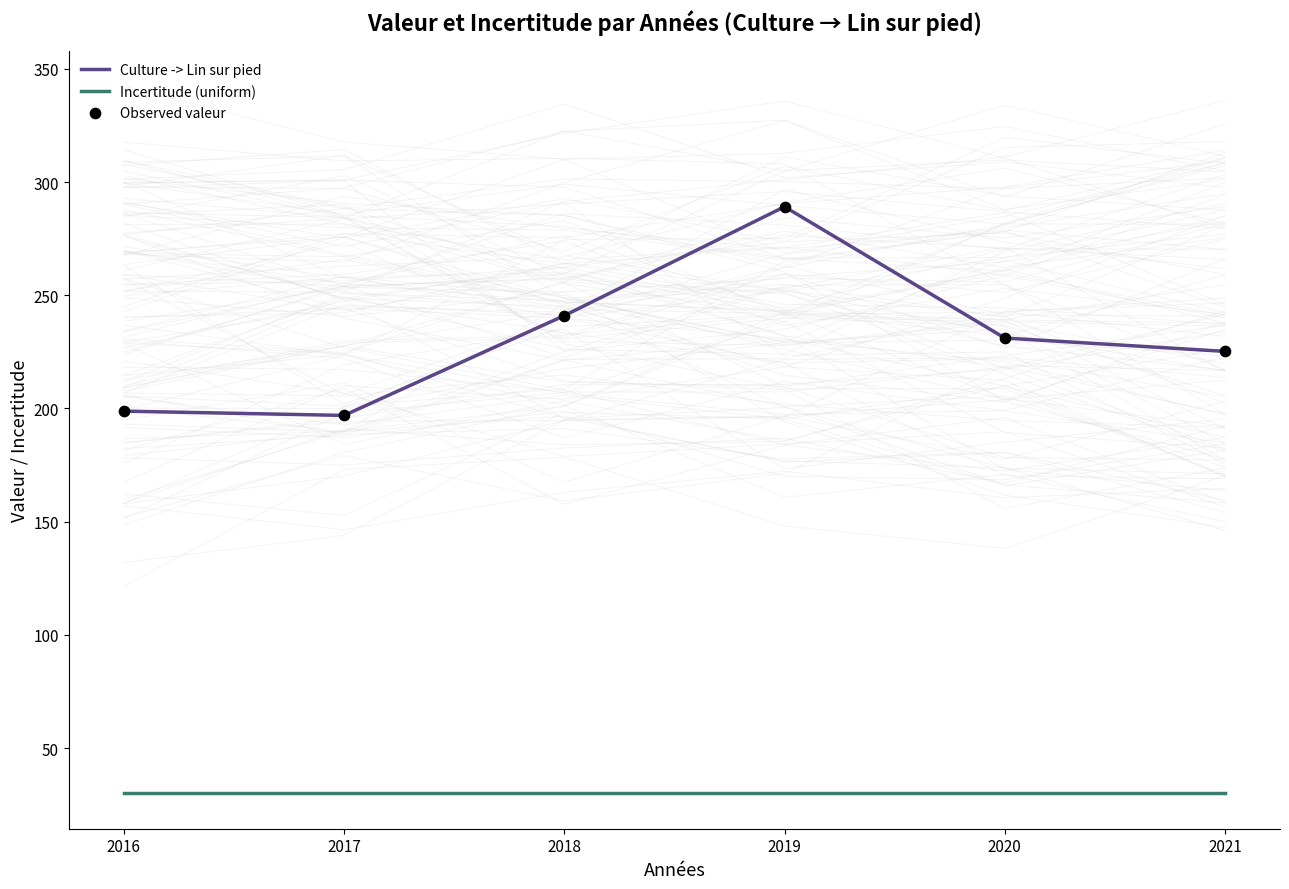

Which series contains the highest Y value?

Culture -> Lin sur pied